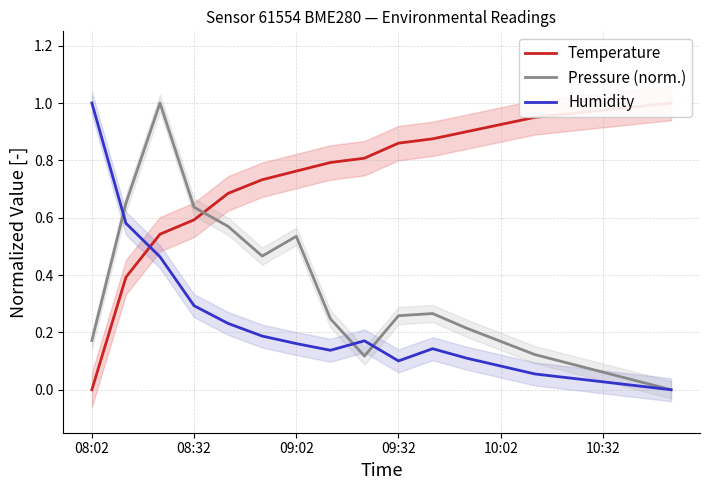

The Temperature series shows 0.4 at 17. True or false?

False